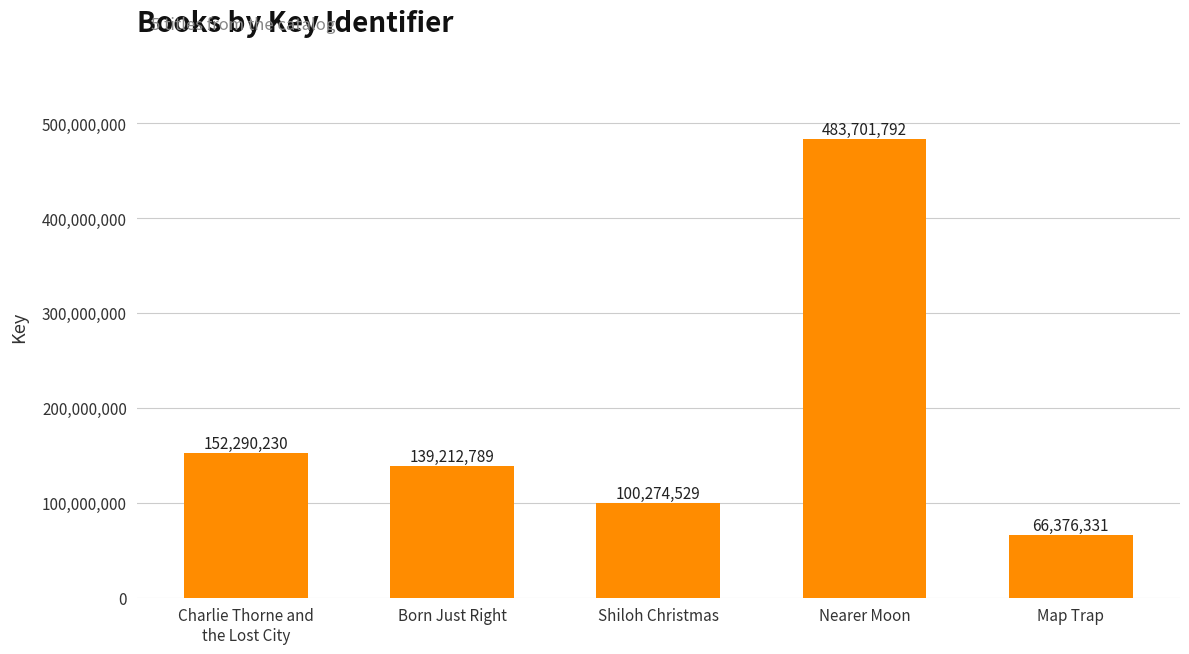

What is the difference between the values at Charlie Thorne and
the Lost City and Born Just Right?

13077441